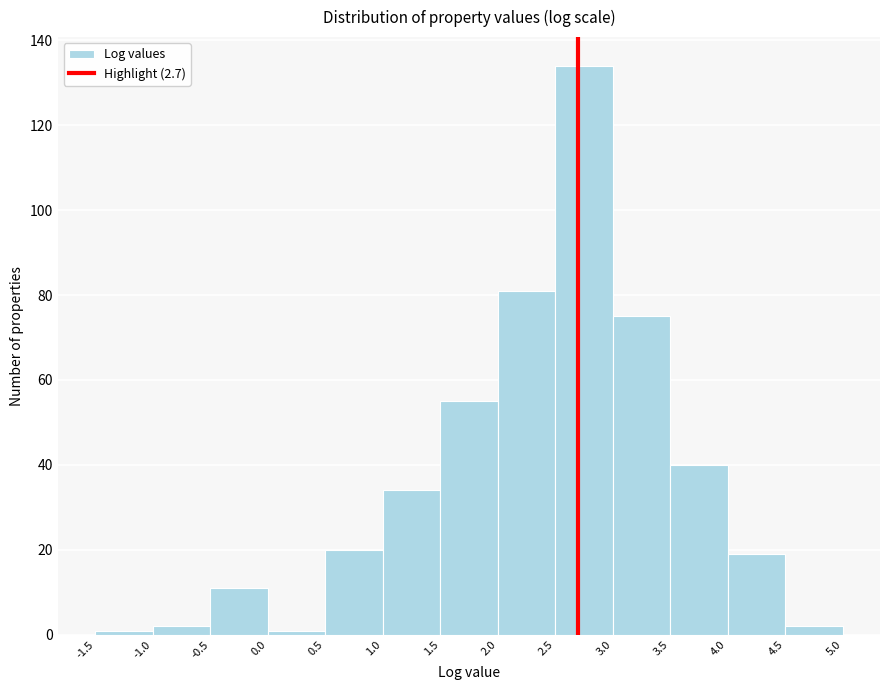

What is the height of the bar covering 3.5 to 4.0 on the x-axis? The values are not printed on the chart, so give them approximately, as read against the axis.

40